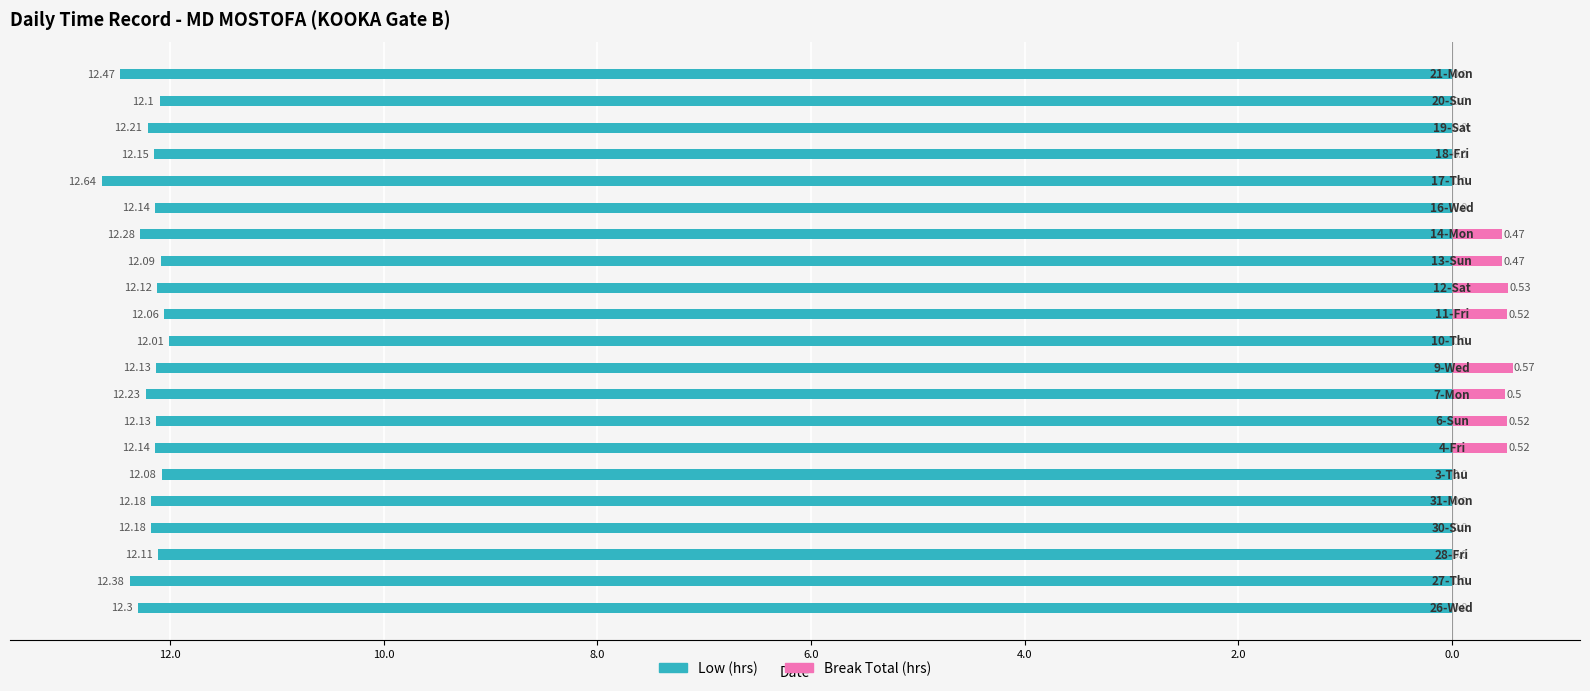

What is the label of the 2nd bar from the right?

19